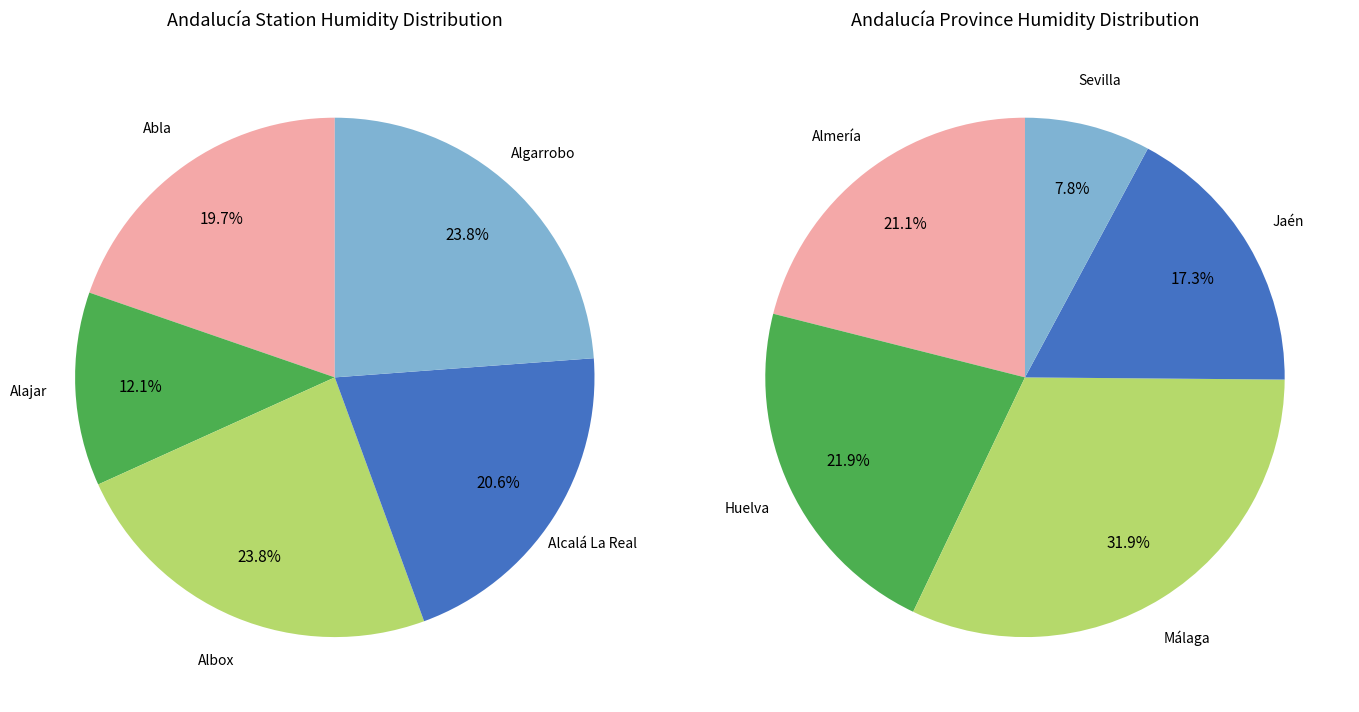

Is the sum of Alajar and Abla greater than half?

No